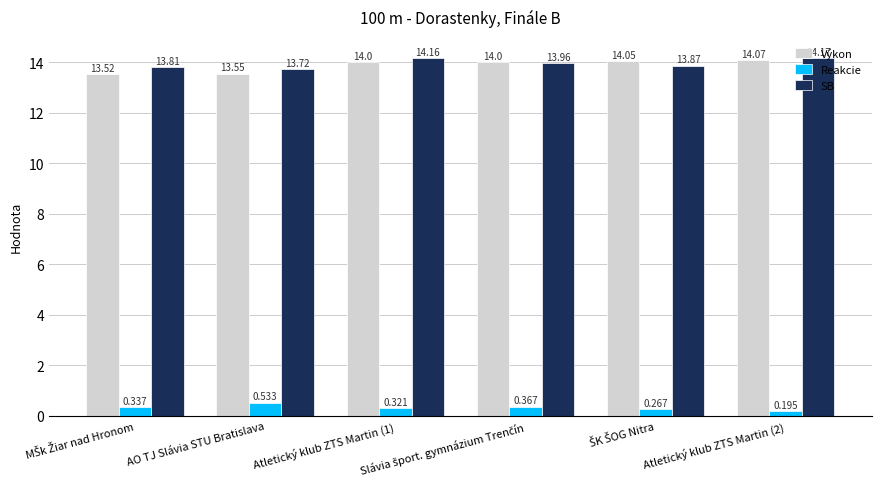

At Atletický klub ZTS Martin (2), list the series in order from largest to smallest.

SB, Výkon, Reakcie